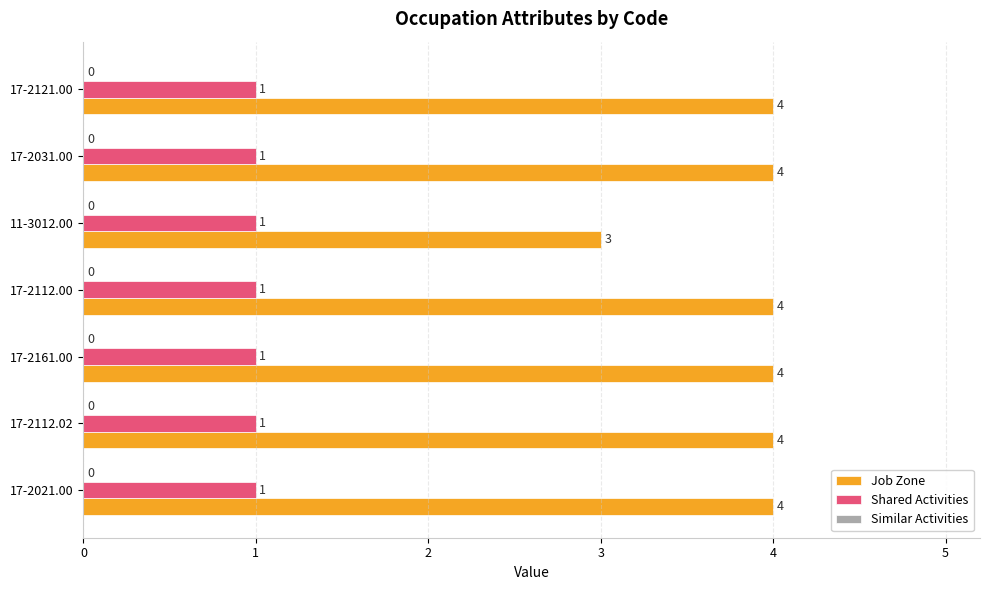

What is the sum of all Job Zone values?

27